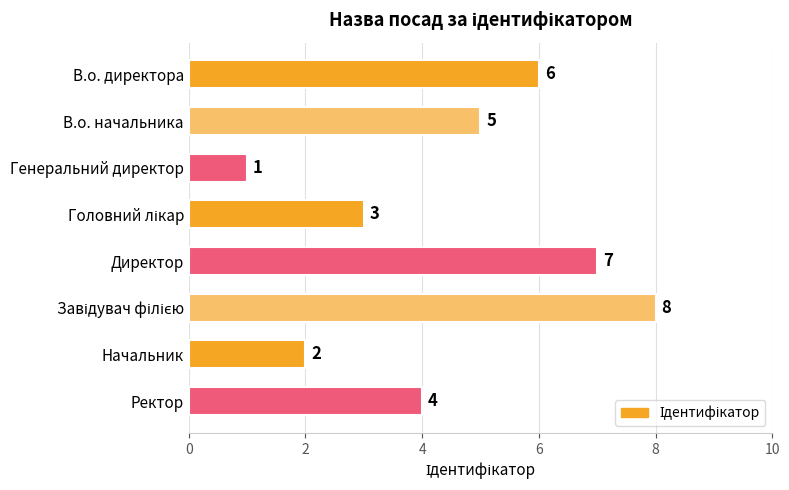

What is the change in value from В.о. начальника to Начальник?

-3